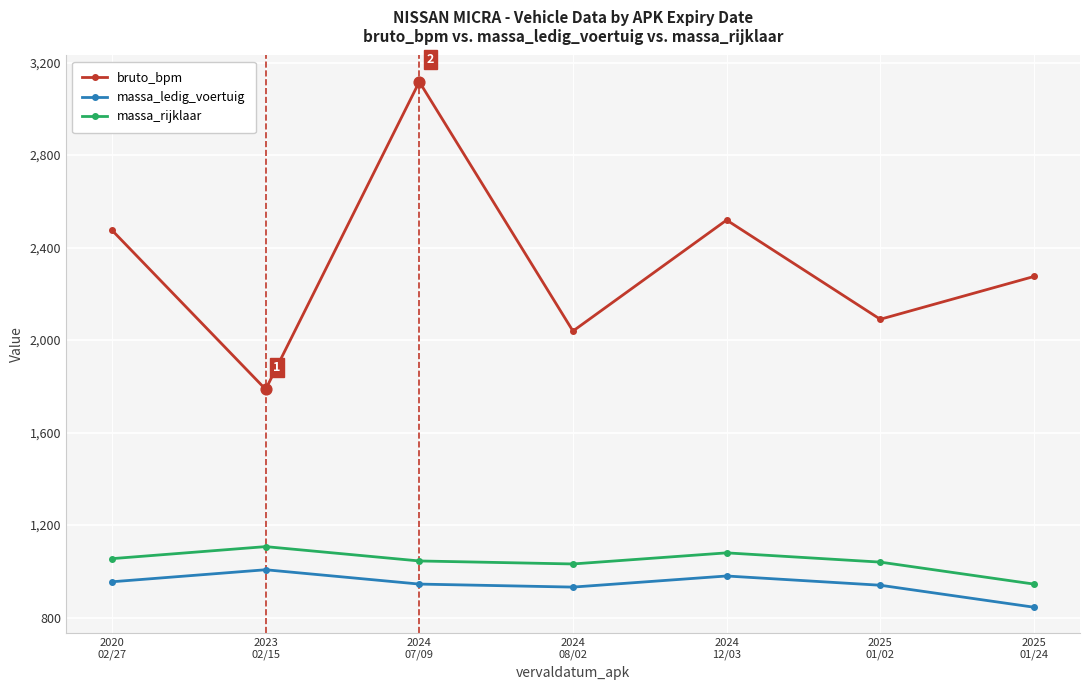

Is the value of bruto_bpm at 2023
02/15 greater than the value of massa_rijklaar at 2025
01/02?

Yes